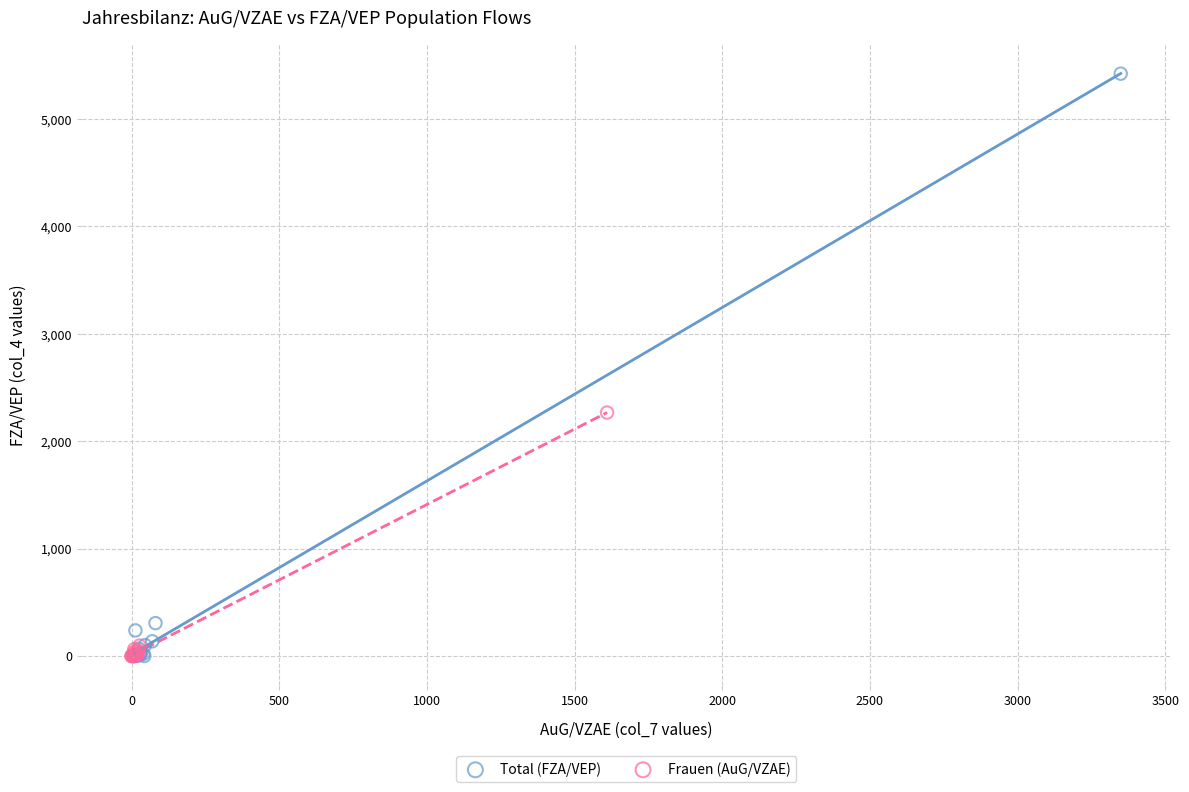

Which series contains the highest Y value?

Total (FZA/VEP)